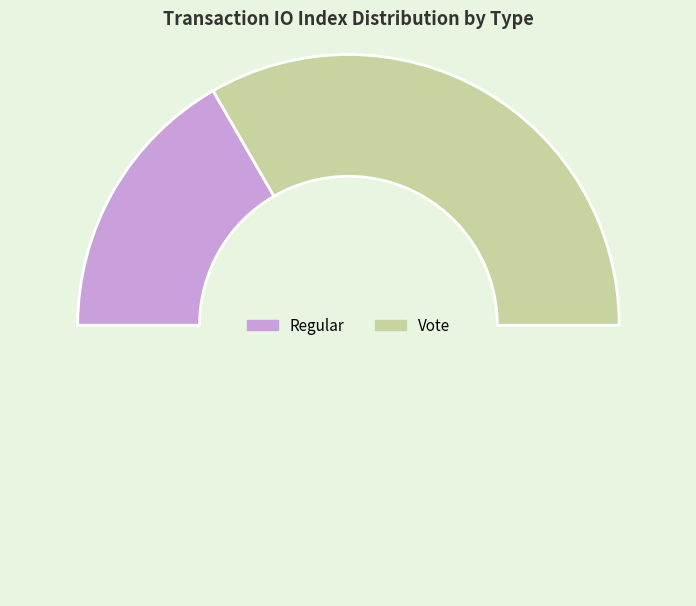

Rank the categories by value from highest to lowest.

Vote, Regular